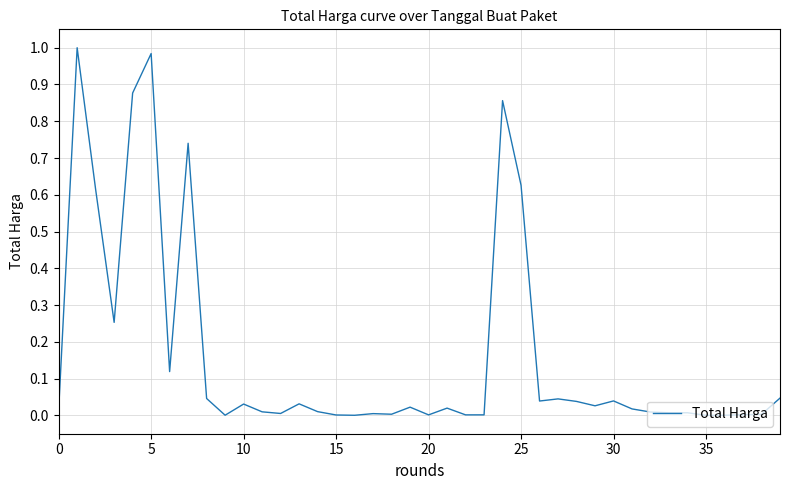

Is this an area chart (filled region under the line)?

No